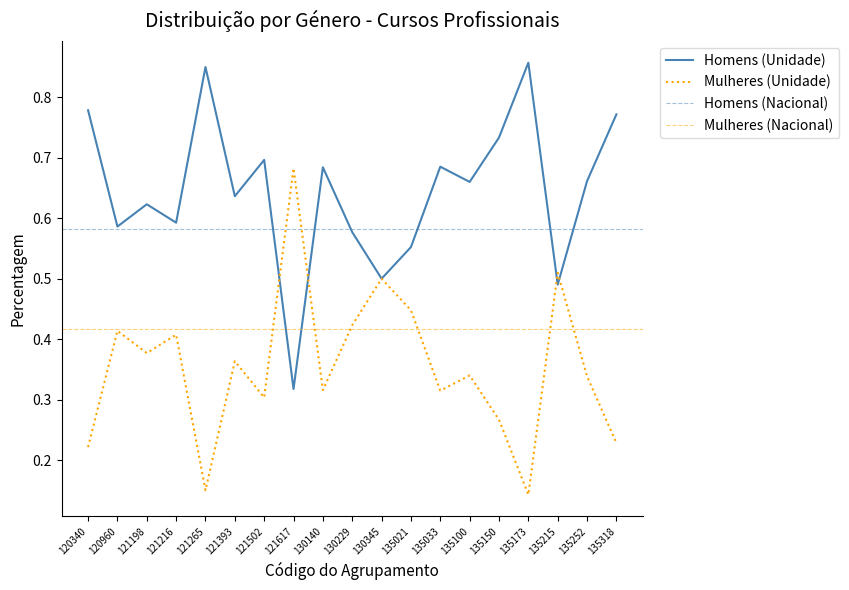

True or false: Homens (Unidade) and Mulheres (Unidade) cross at least once.

True